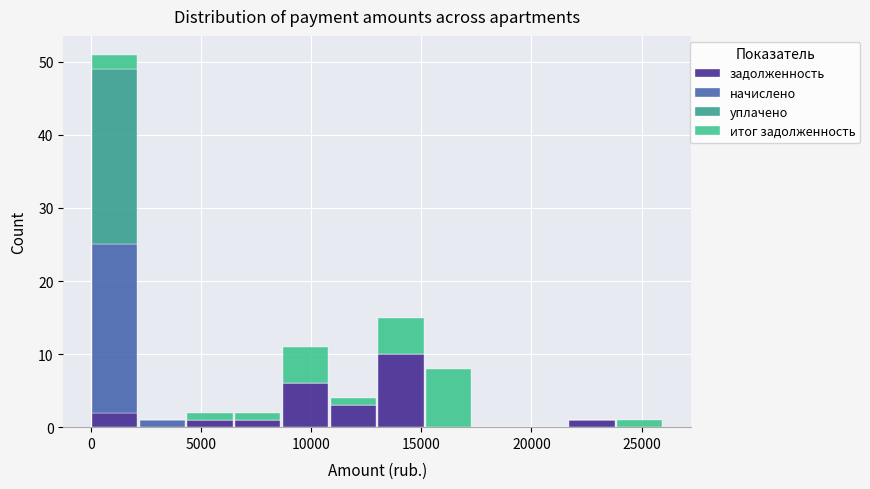

Reading left to right, transcribe this chart: for each stacked bar, give the range it covers on the x-axis and its total height. Neither the bar edges nor the heights are printed on the chart, so give them approximately, as read against the axes.

0 to 2000: 51
2000 to 4500: 1
4500 to 6500: 2
6500 to 8500: 2
8500 to 11000: 11
11000 to 13000: 4
13000 to 15000: 15
15000 to 17500: 8
17500 to 19500: 0
19500 to 21500: 0
21500 to 24000: 1
24000 to 26000: 1